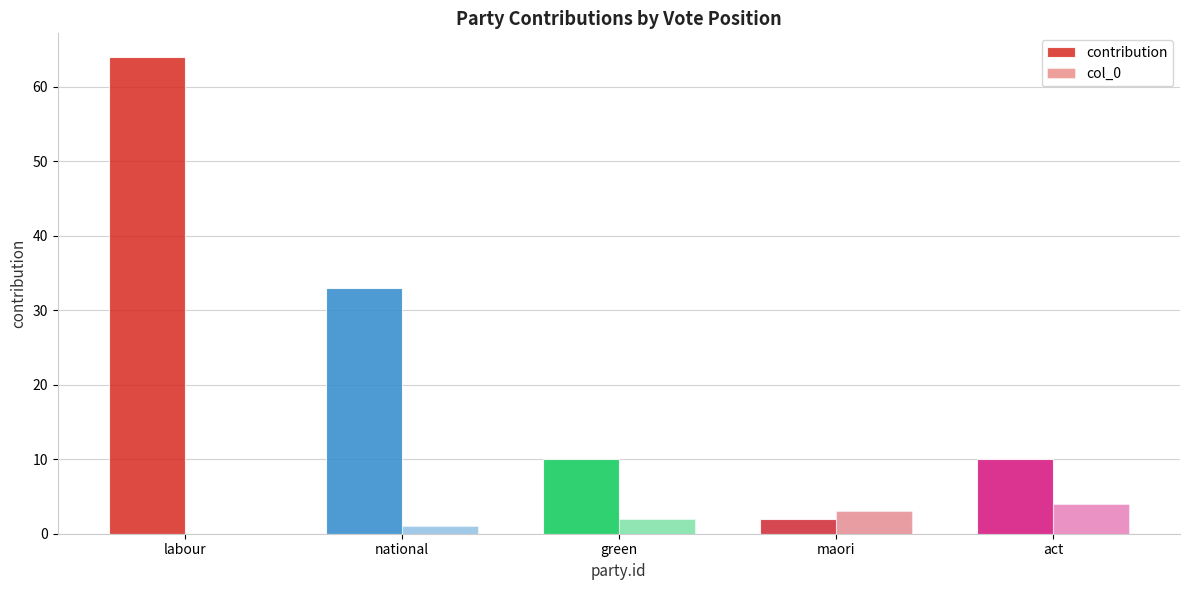

Count the contribution values in the range 10 to 33.

3